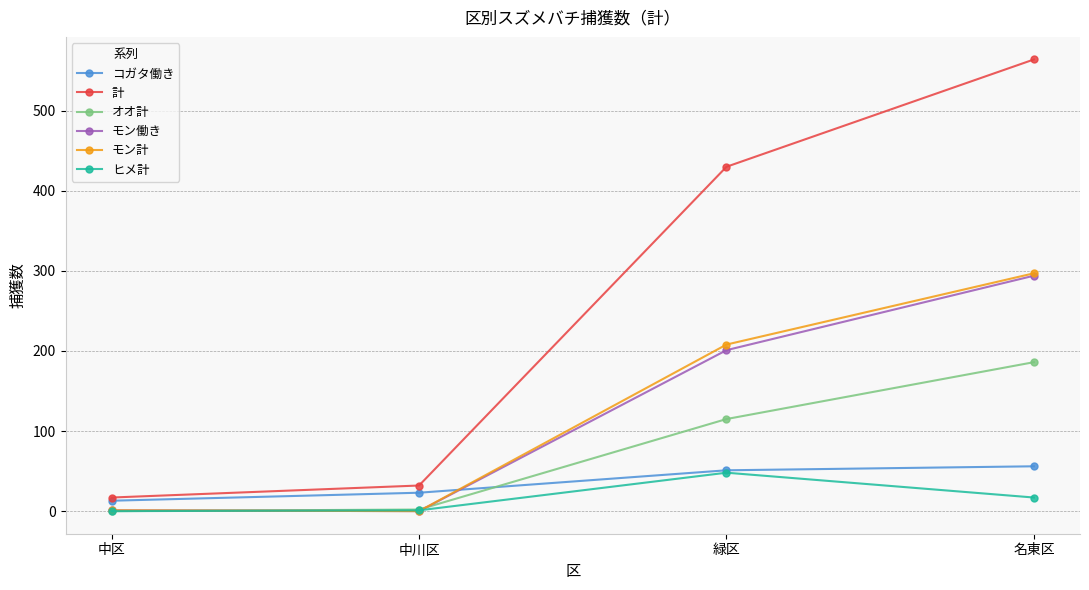

Is the value of ヒメ計 at 名東区 greater than the value of コガタ働き at 緑区?

No